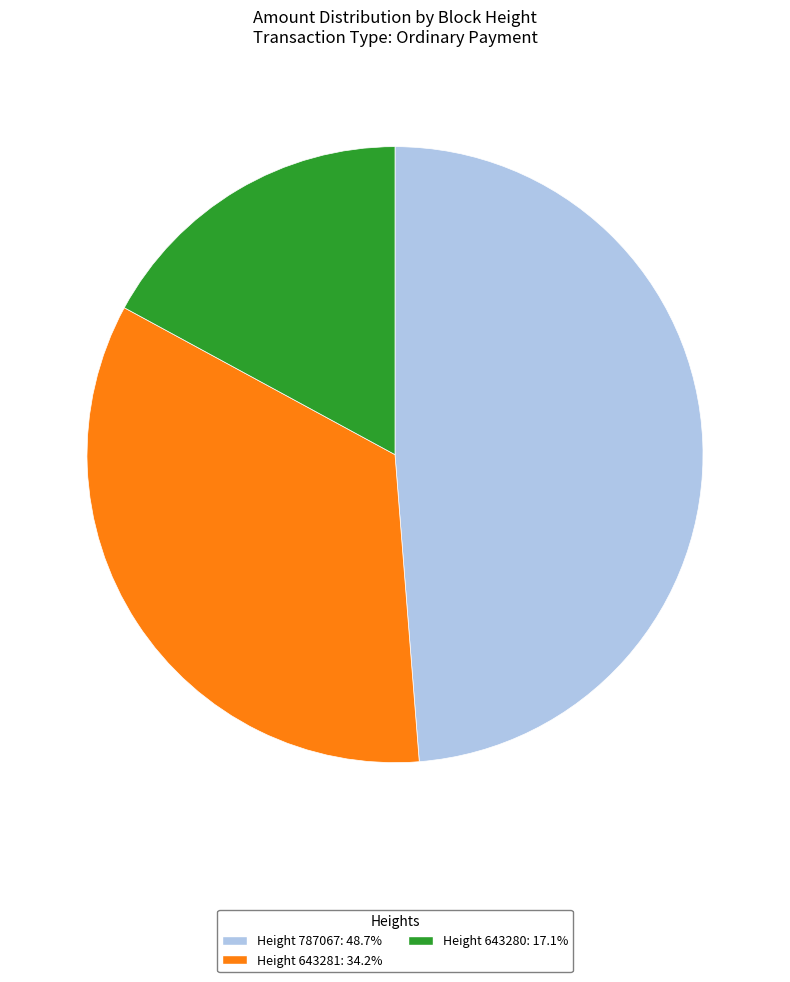

Combined, do Height 643281: 34.2% and Height 787067: 48.7% account for over 50%?

Yes